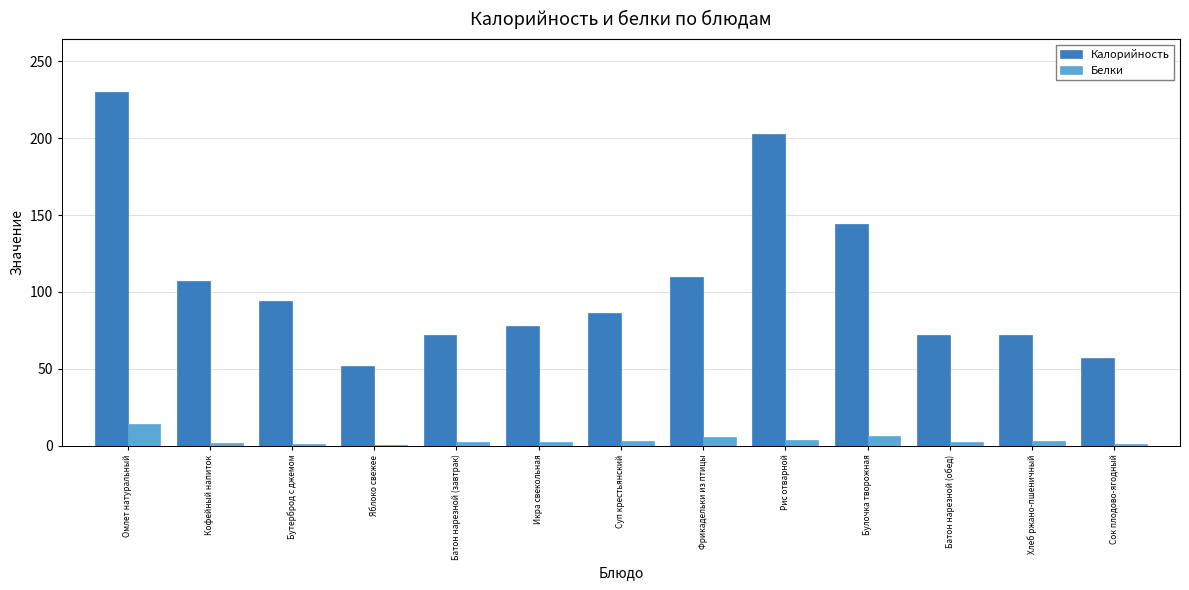

Which series changed the most between Бутерброд с джемом and Батон нарезной (обед)?

Калорийность